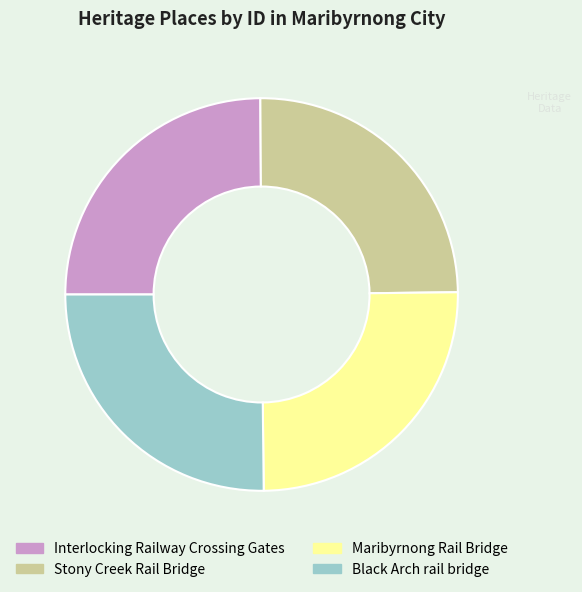

Does Stony Creek Rail Bridge represent more than half of the total?

No